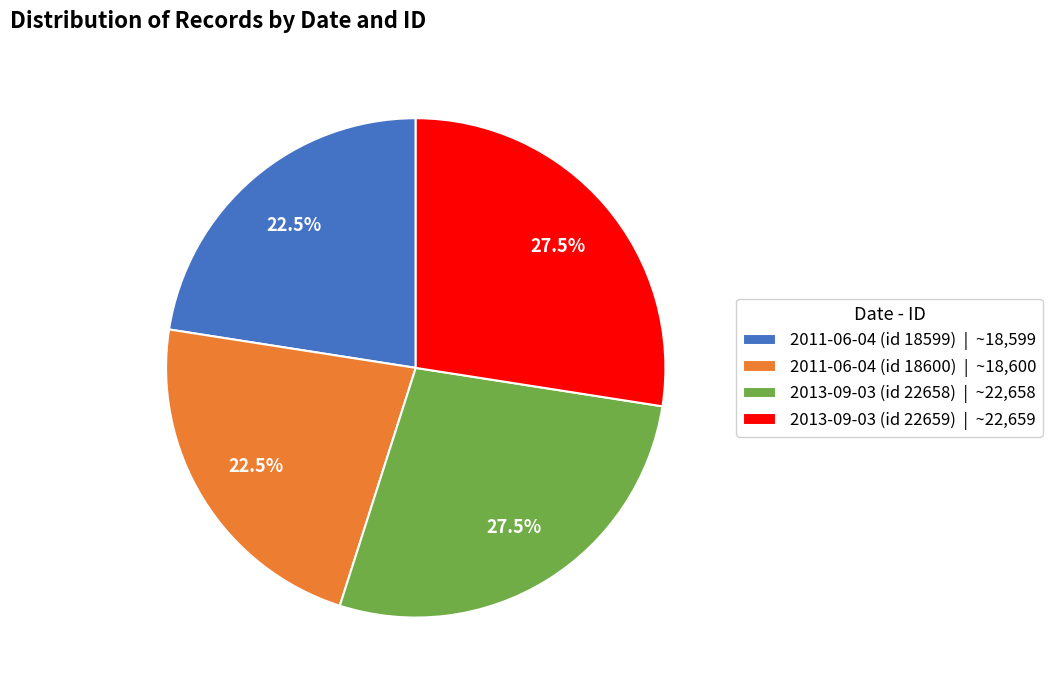

Does 2011-06-04 (id 18600) | ~18,600 account for over 50% of the chart?

No